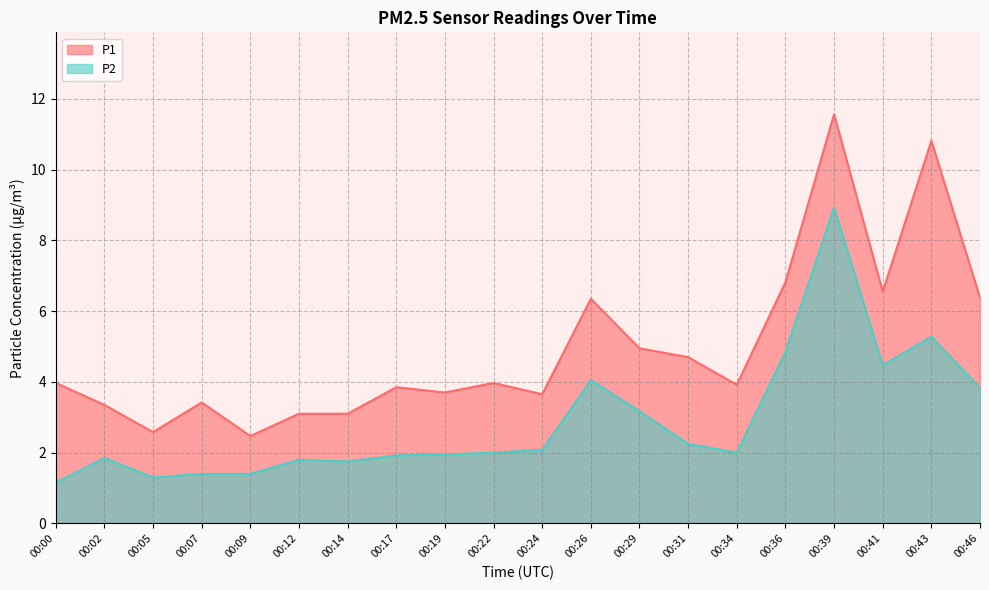

The value of P1 at 00:19 is 3.7. True or false?

True